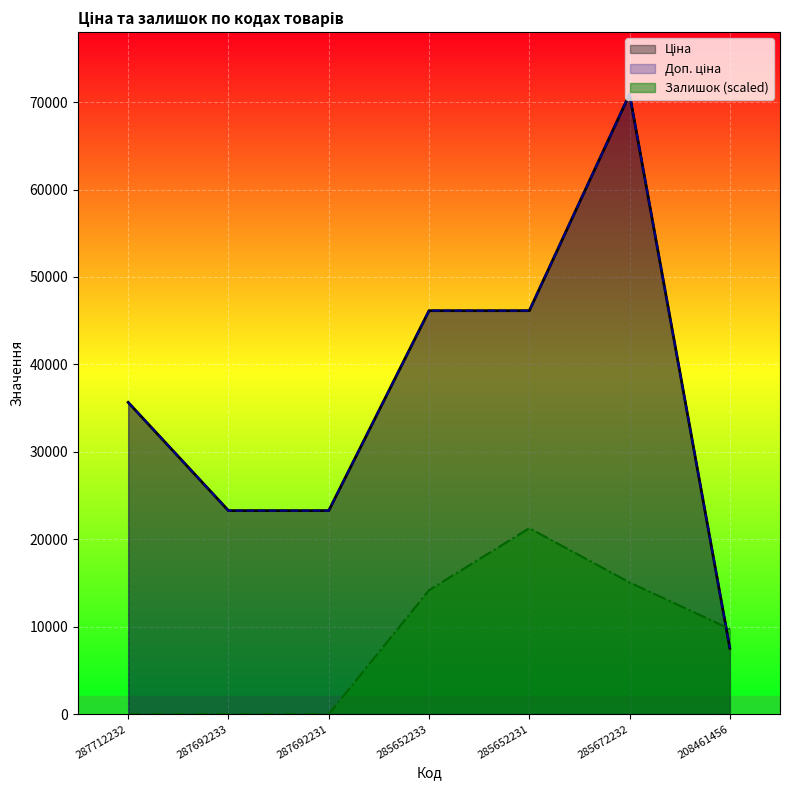

How many data points in Доп. ціна are less than 35659?

3